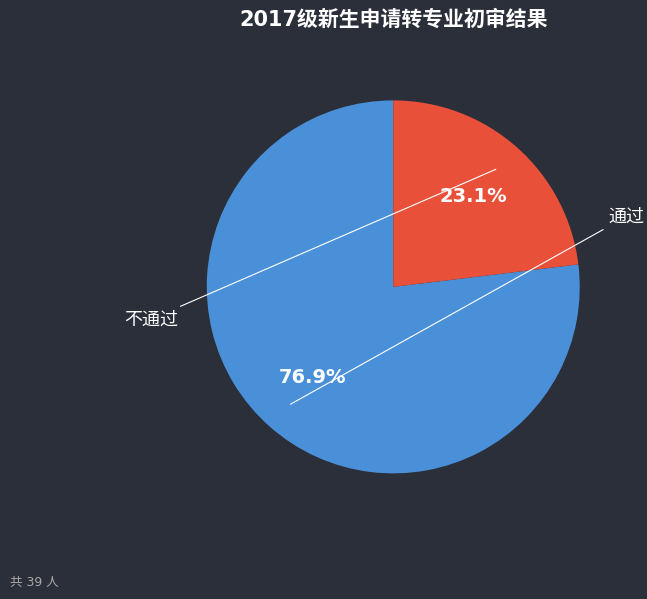

What is the smallest slice in the pie chart?

不通过